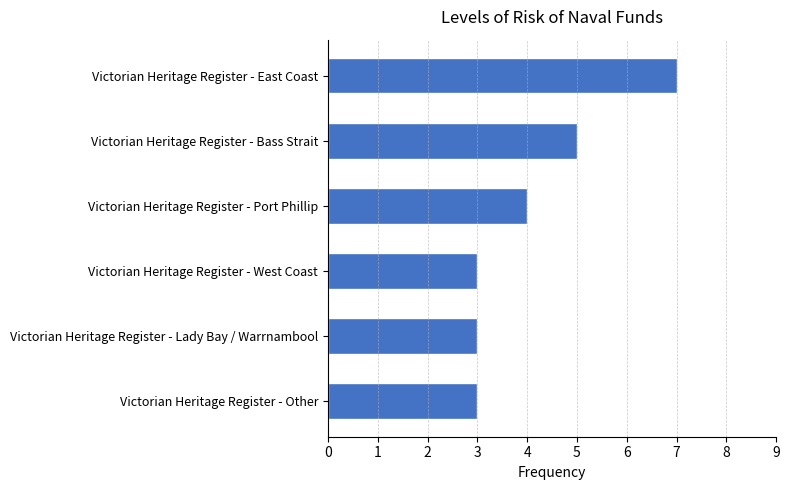

What is the sum of all values?

25